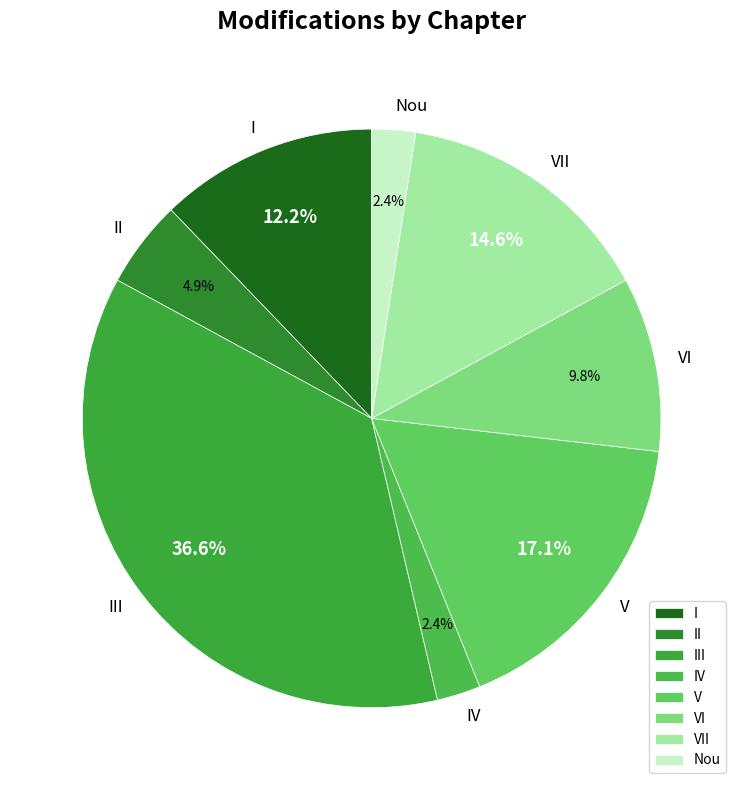

What percentage is NOT represented by VI?

90.2%